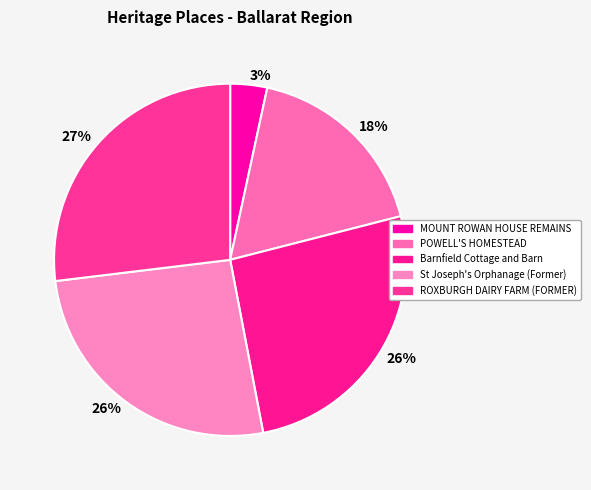

How many slices are in this pie chart?

5